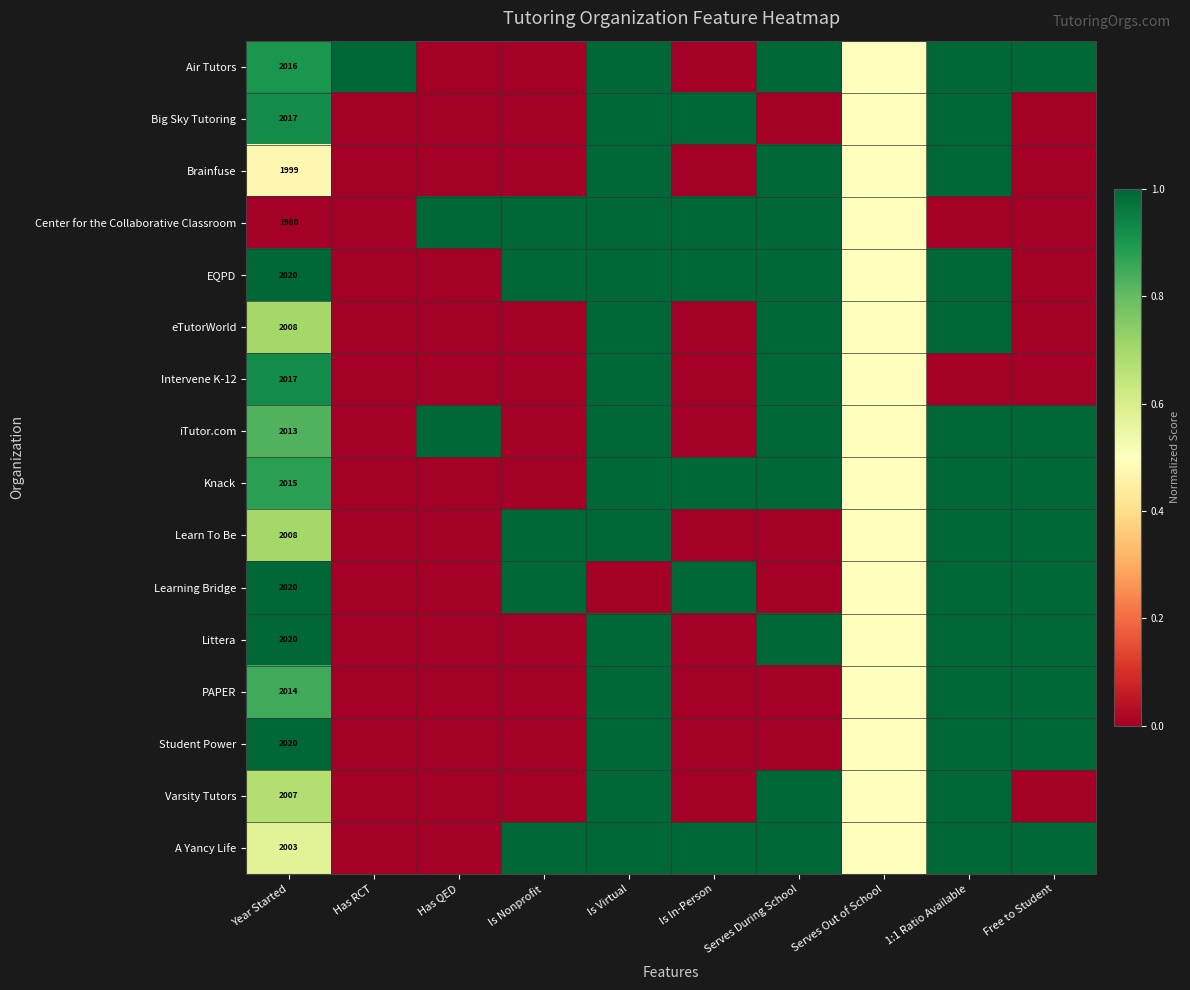

What is the difference between the highest and lowest values at Year Started?

40.0